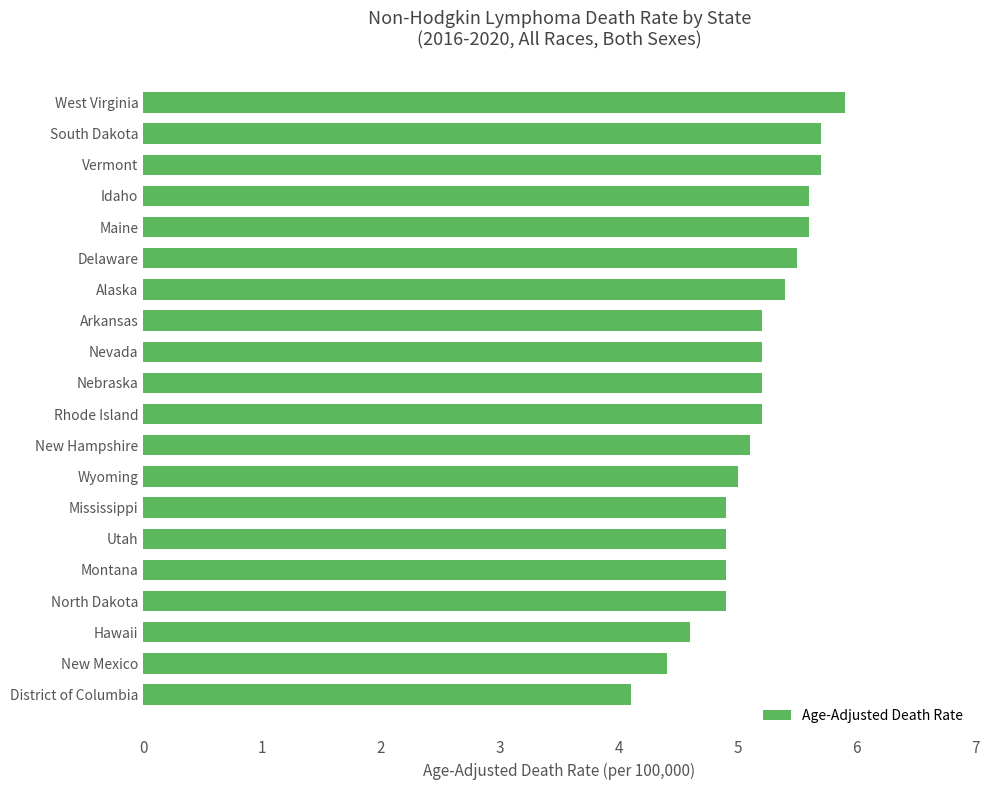

What is the difference between the second highest and minimum values?

1.6